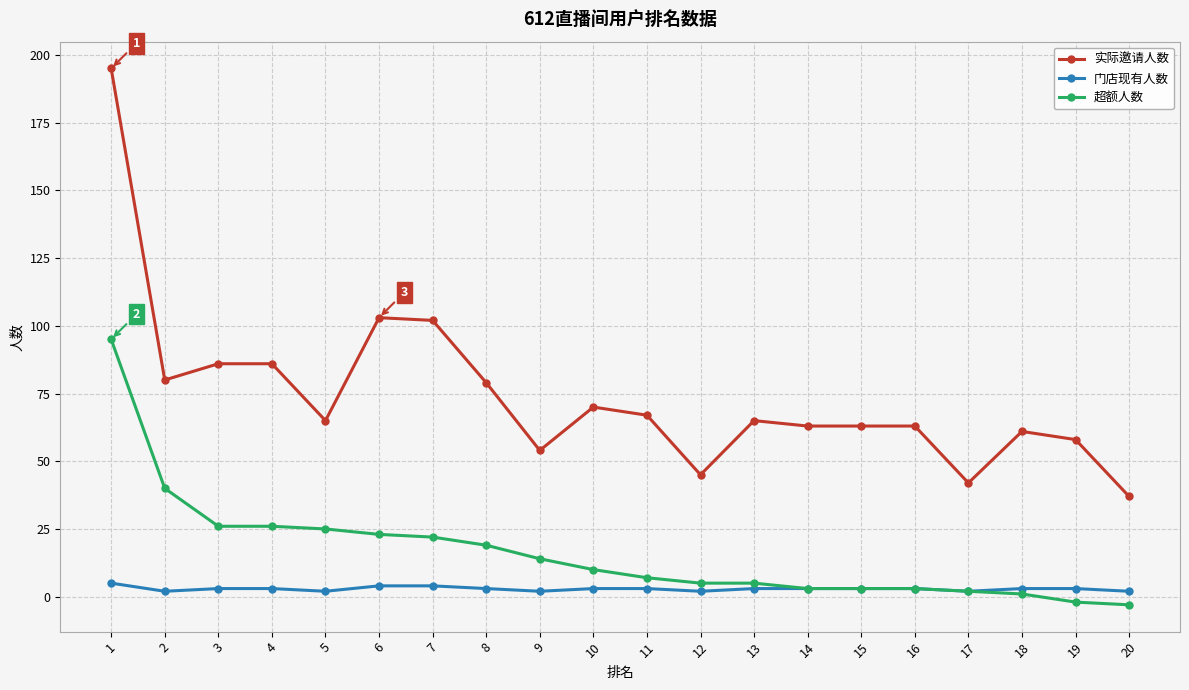

Which series changed the most between 15 and 20?

实际邀请人数